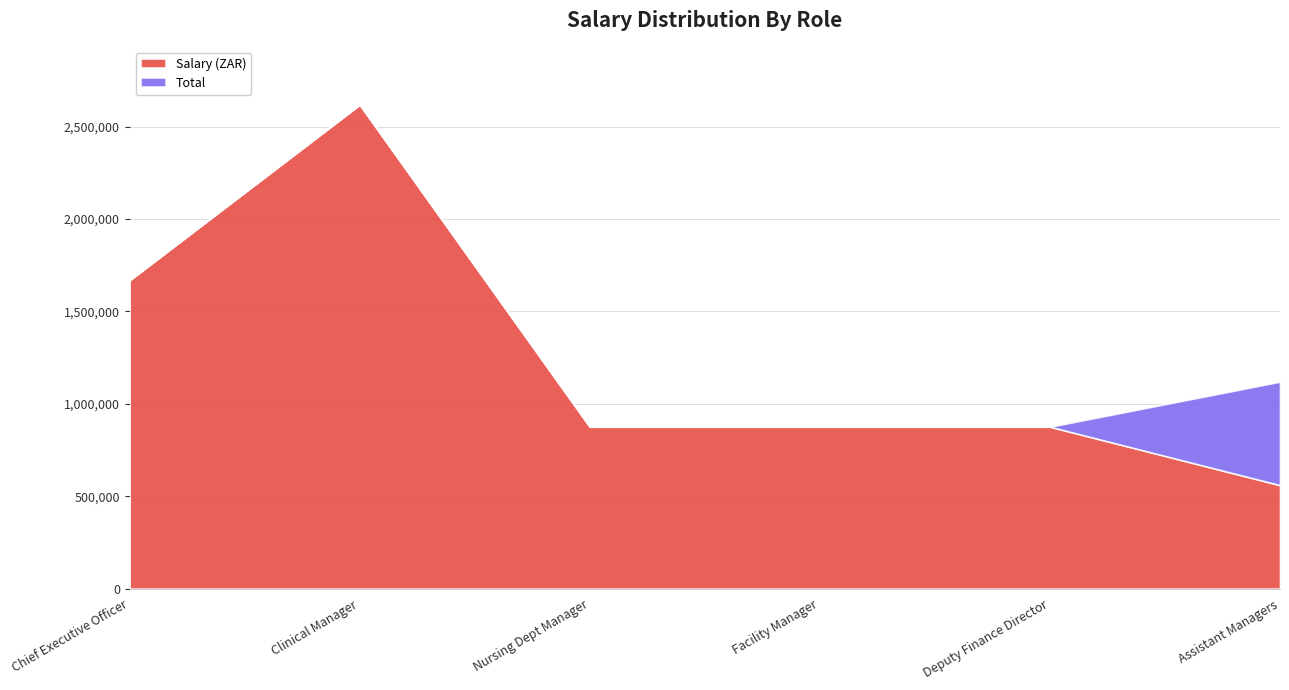

At how many categories does at least one series exceed 810044?

6